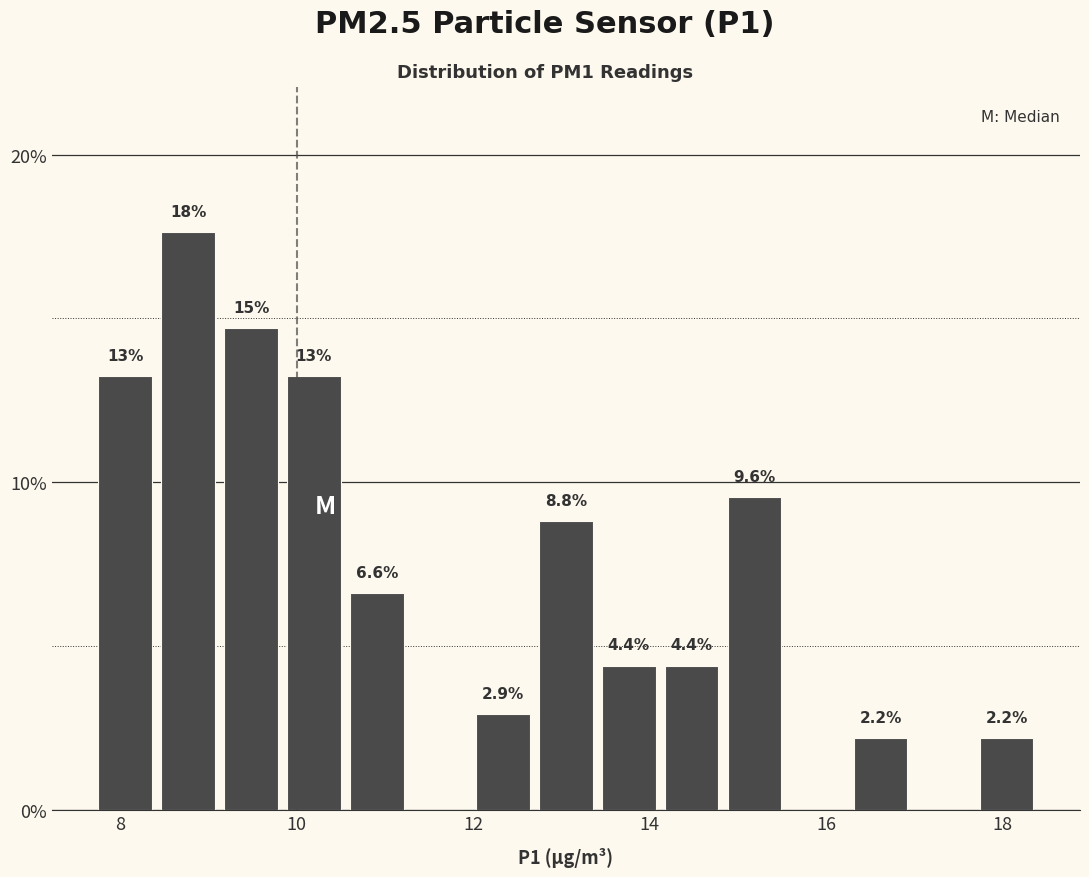

Around what value on the x-axis is the tallest bar? Give the approximate position of its centre, as read against the axis.

8.8